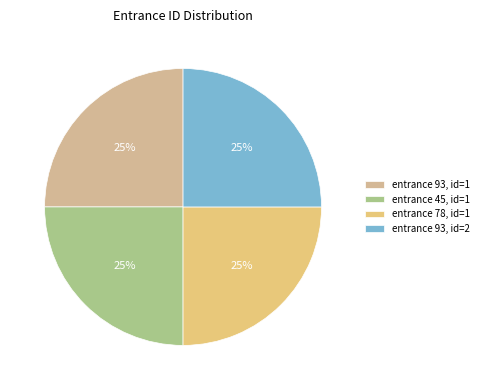

Which slice is the smallest?

id=1, entrance=45